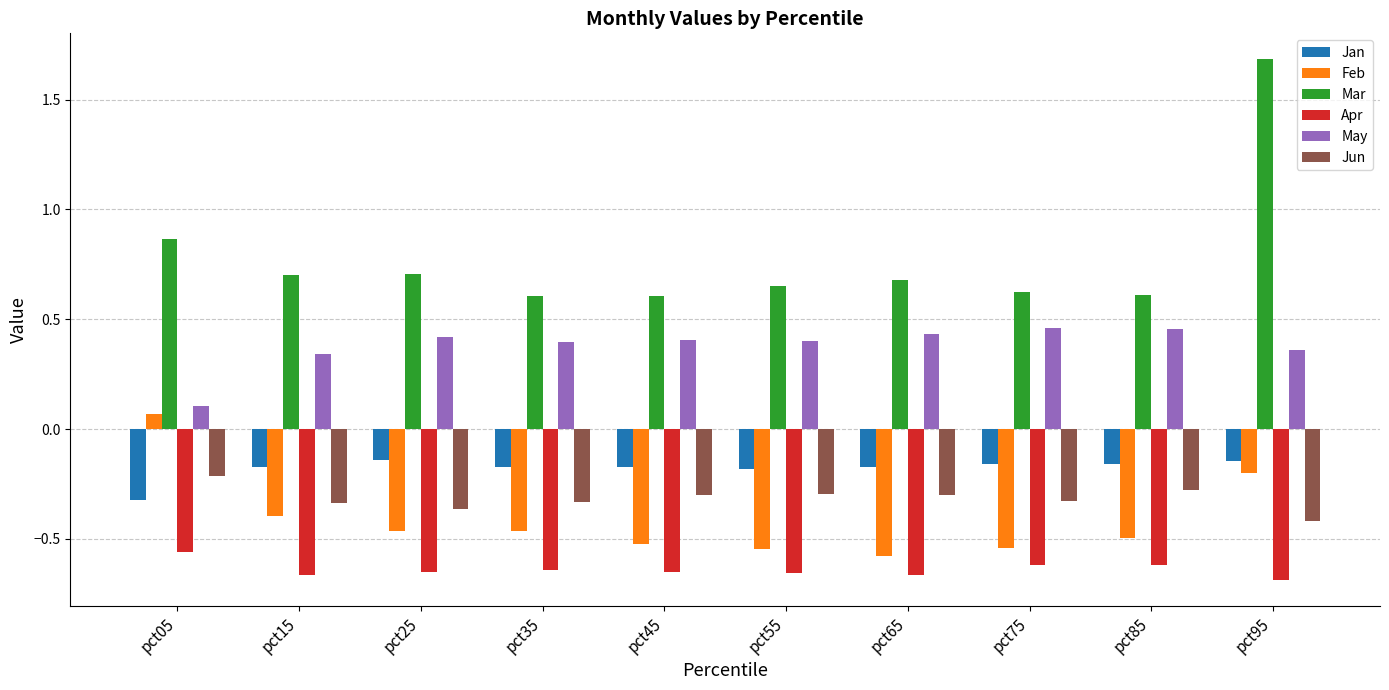

What is the spread (max minus min) of values at pct15?

1.4